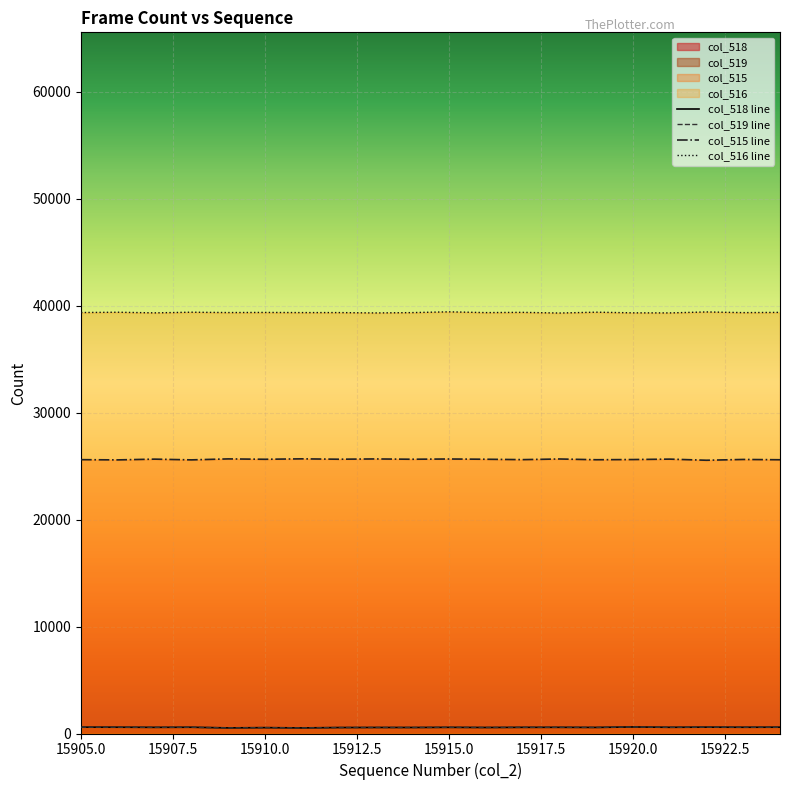

True or false: col_516 line and col_518 line cross at least once.

False